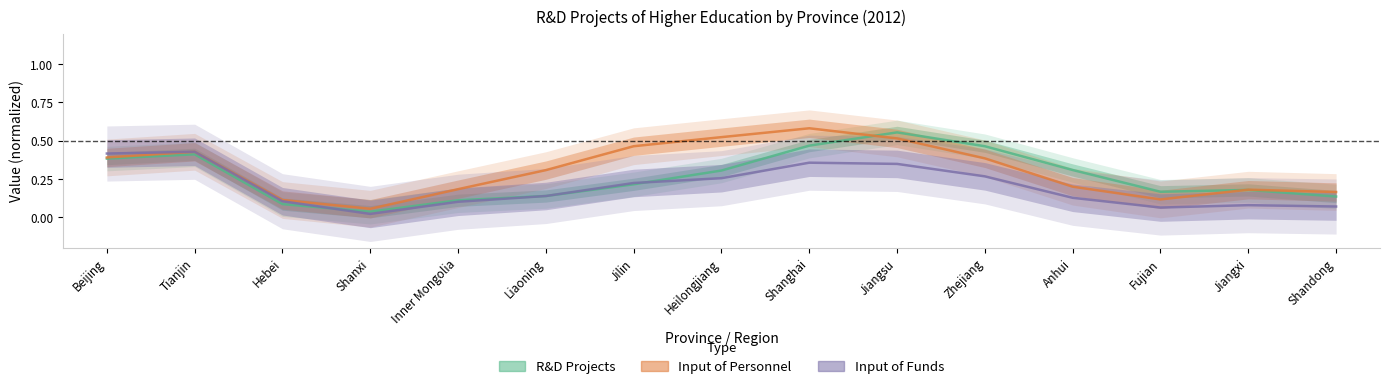

Reading left to right, what are all the values shown in this chart?

R&D Projects: 0.4	0.4	0.1	0.0	0.1	0.1	0.2	0.3	0.5	0.6	0.5	0.3	0.2	0.2	0.1
Input of Personnel: 0.4	0.4	0.1	0.1	0.2	0.3	0.5	0.5	0.6	0.5	0.4	0.2	0.1	0.2	0.2
Input of Funds: 0.4	0.4	0.1	0.0	0.1	0.1	0.2	0.3	0.4	0.3	0.3	0.1	0.1	0.1	0.1